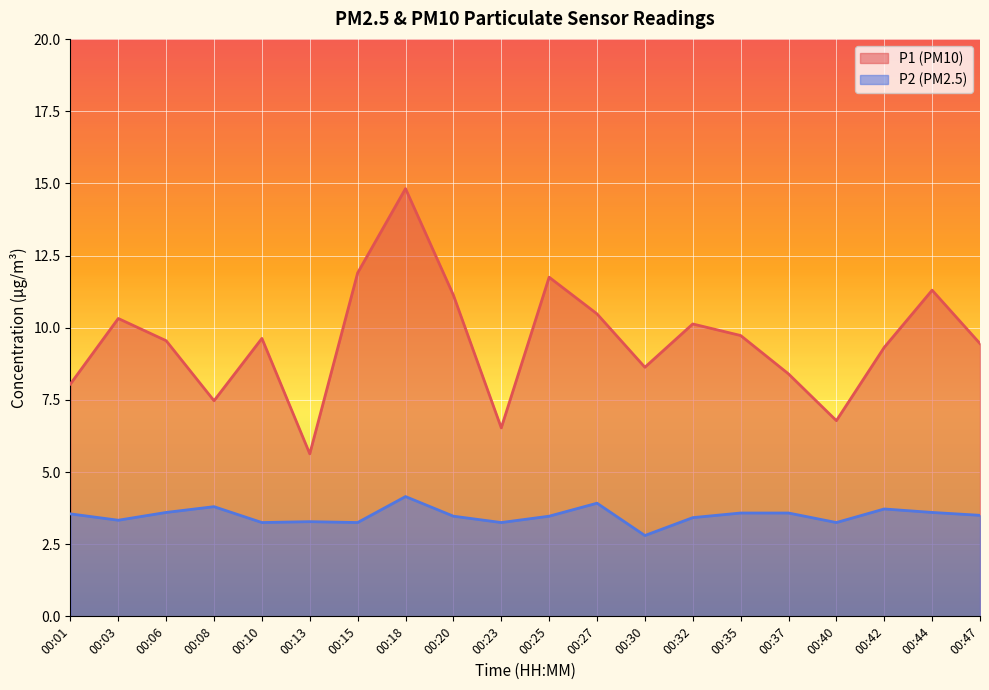

The P1 series shows 14.5 at 00:20. True or false?

False